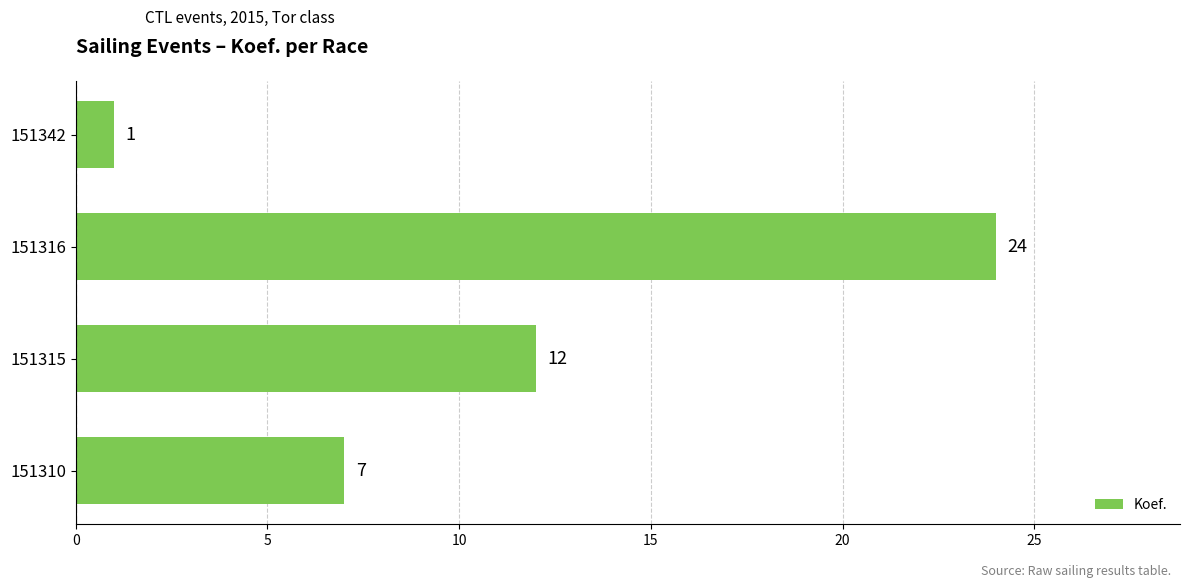

What is the difference between the values at 151342 and 151315?

11